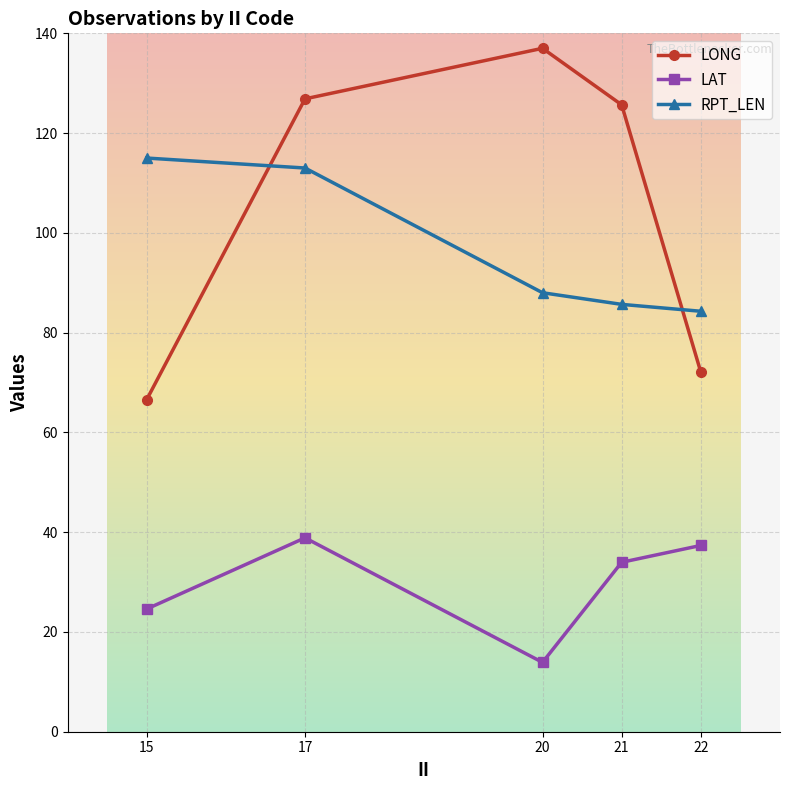

At how many categories does at least one series exceed 105?

4